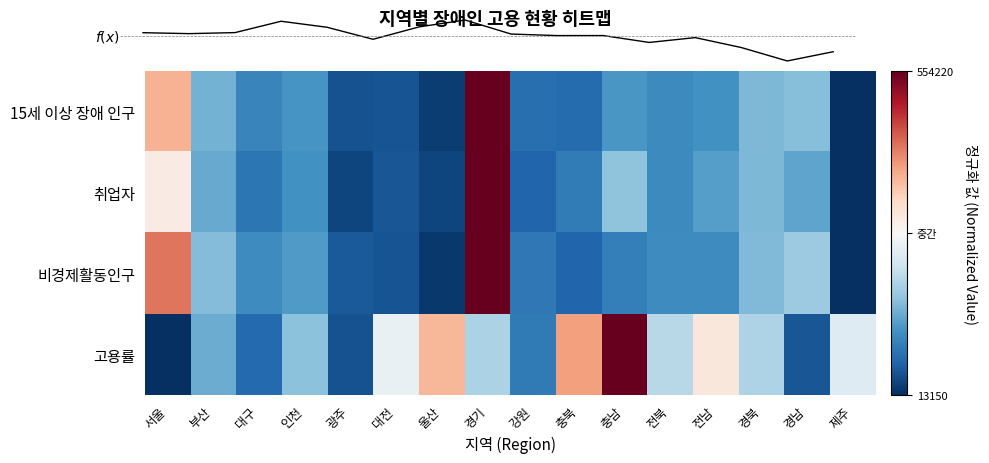

Reading right to left, extract all data points from this chart.

15세 이상 장애 인구: 제주=-1.0	경남=-0.4	경북=-0.4	전남=-0.6	전북=-0.6	충남=-0.6	충북=-0.8	강원=-0.8	경기=1.0	울산=-0.9	대전=-0.9	광주=-0.9	인천=-0.6	대구=-0.7	부산=-0.5	서울=0.3
취업자: 제주=-1.0	경남=-0.5	경북=-0.5	전남=-0.5	전북=-0.6	충남=-0.4	충북=-0.7	강원=-0.8	경기=1.0	울산=-0.9	대전=-0.9	광주=-0.9	인천=-0.6	대구=-0.7	부산=-0.5	서울=0.1
비경제활동인구: 제주=-1.0	경남=-0.4	경북=-0.4	전남=-0.6	전북=-0.6	충남=-0.7	충북=-0.8	강원=-0.7	경기=1.0	울산=-1.0	대전=-0.9	광주=-0.8	인천=-0.6	대구=-0.6	부산=-0.4	서울=0.5
고용률: 제주=-0.1	경남=-0.9	경북=-0.3	전남=0.1	전북=-0.3	충남=1.0	충북=0.4	강원=-0.7	경기=-0.3	울산=0.3	대전=-0.1	광주=-0.9	인천=-0.4	대구=-0.8	부산=-0.5	서울=-1.0